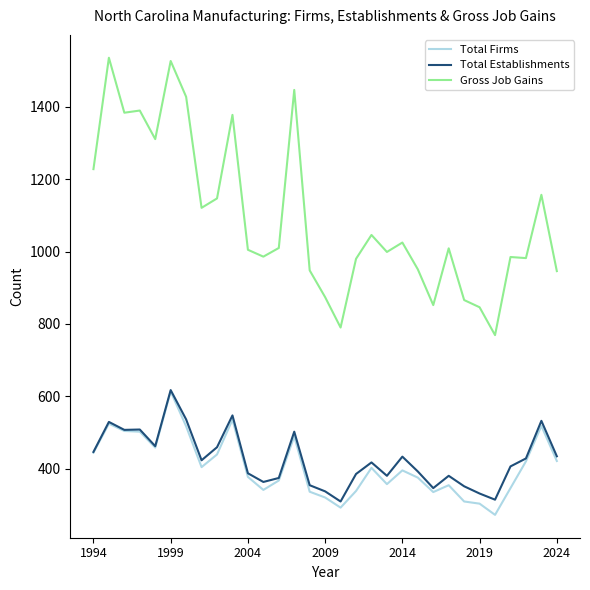

What is the maximum value for Total Establishments?

617